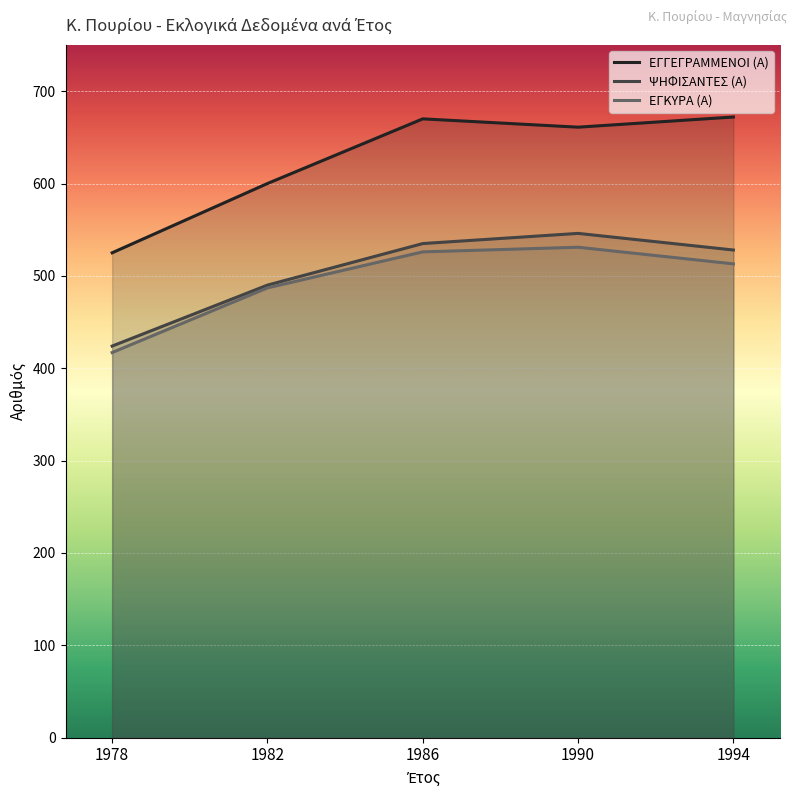

Which label corresponds to the smallest value in the chart?

1978